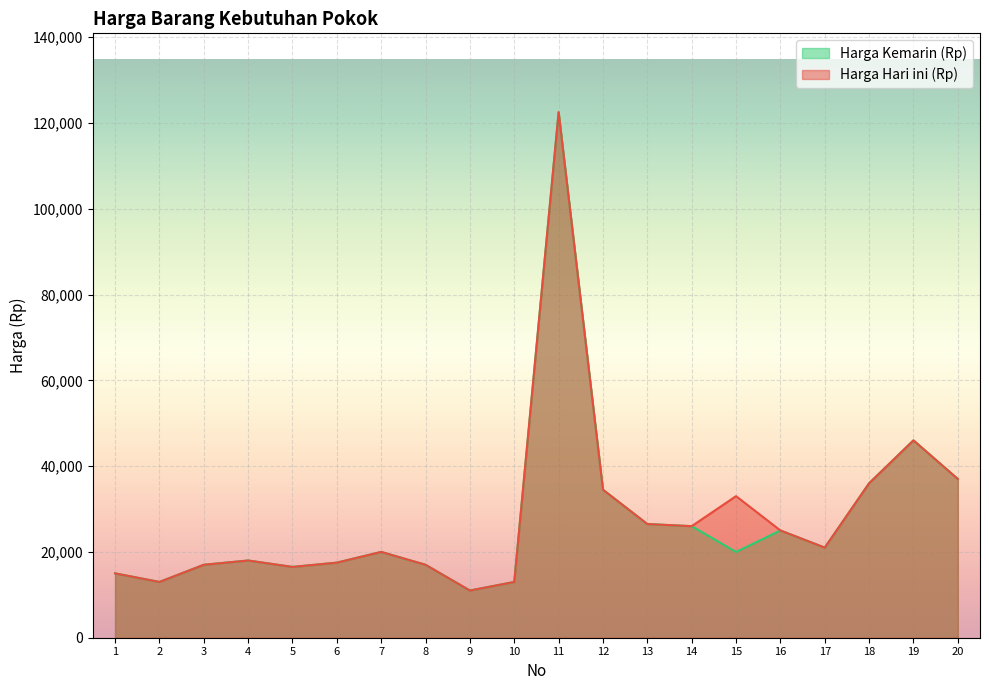

At which label does Harga Hari ini (Rp) first exceed 21000?

11